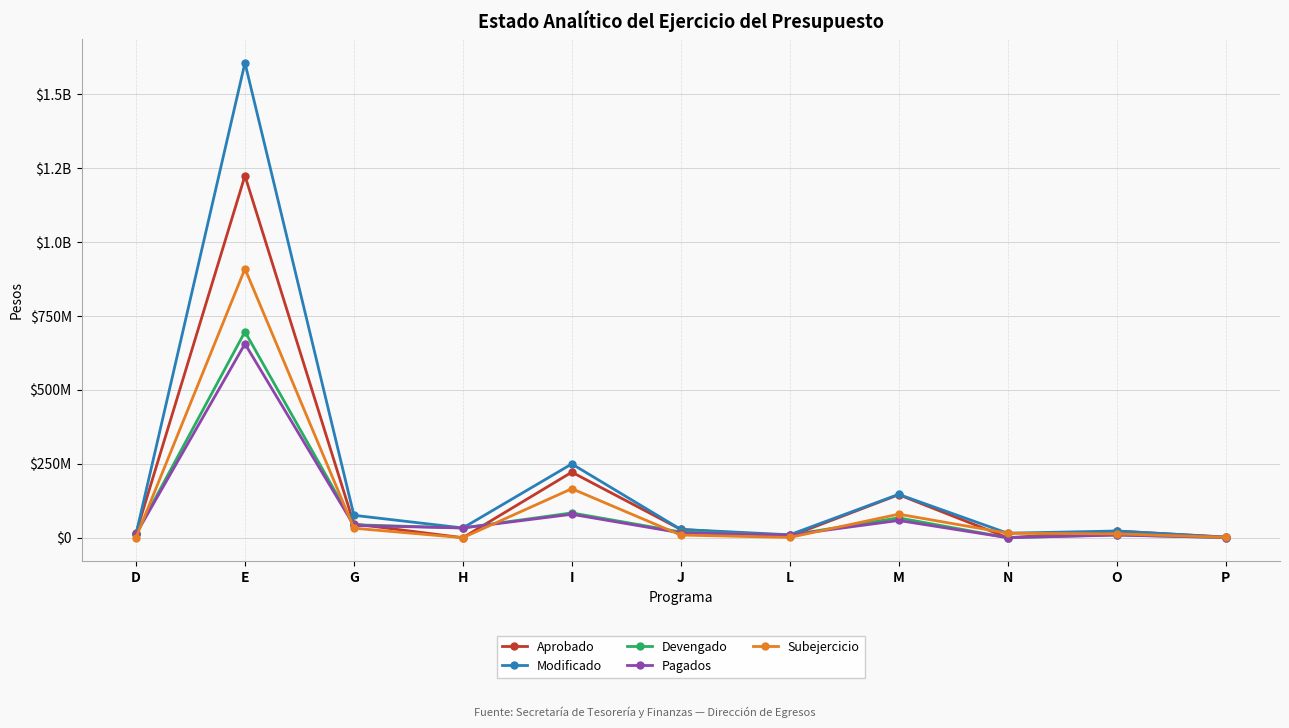

In Devengado, how many points are higher than both neighbors (excluding endpoints)?

4